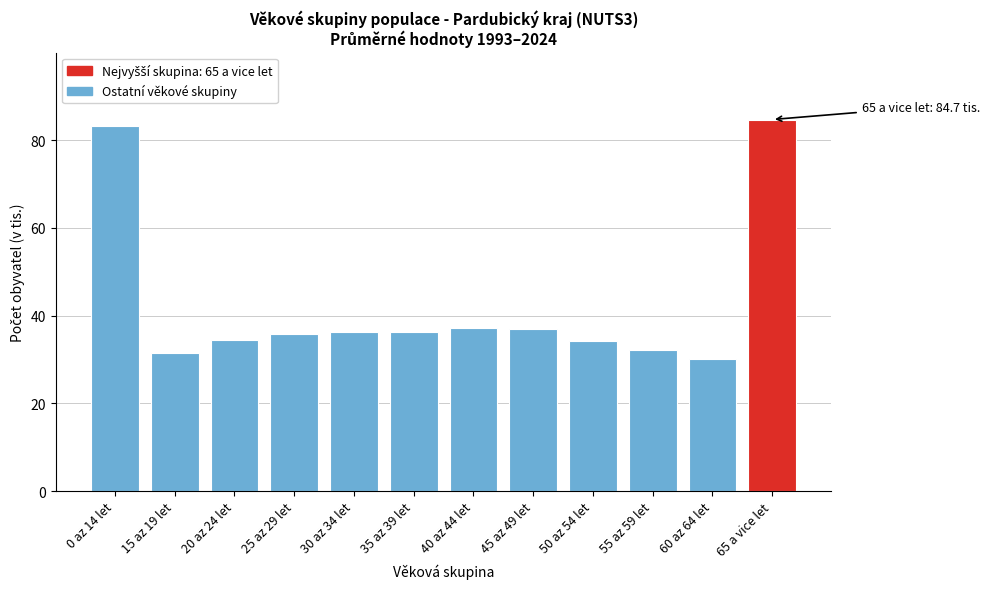

Read the value at 15 az 19 let.

31.5